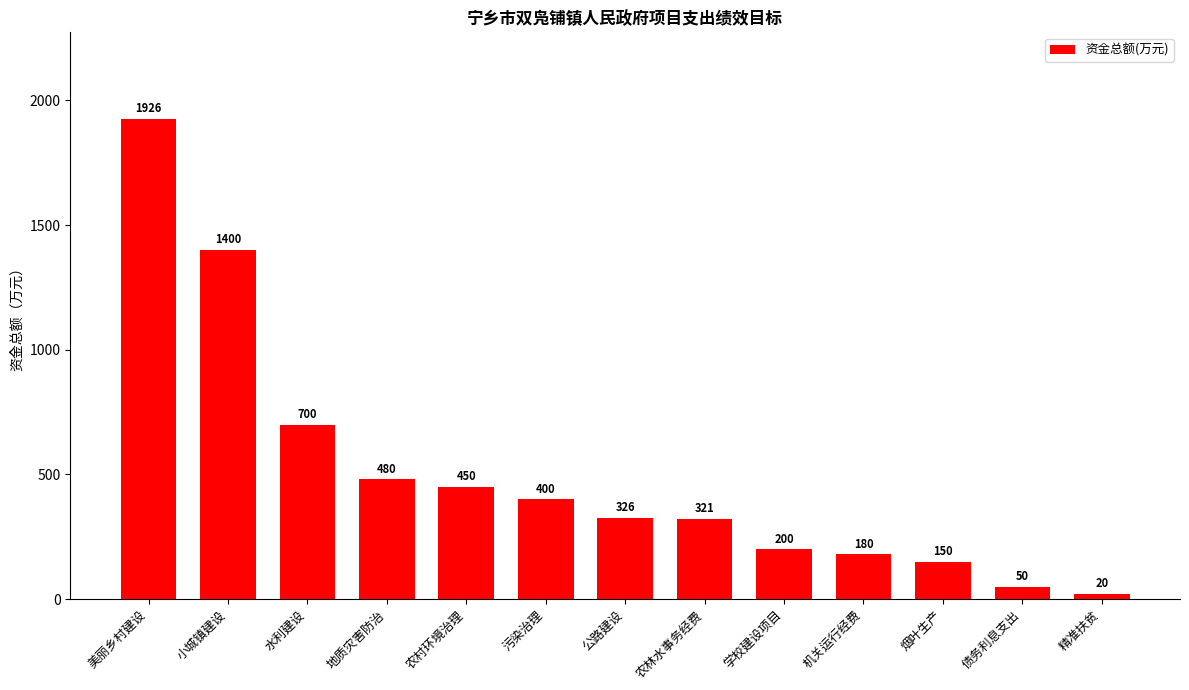

What is the average value?

508